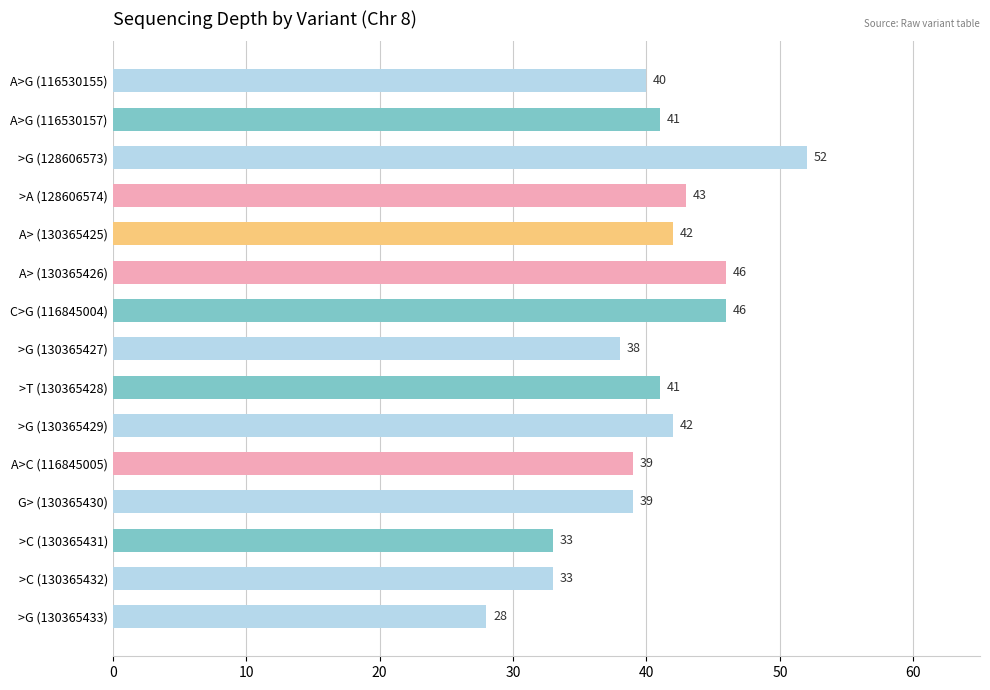

Where is the data nearest to the value 40?

A>G (116530155)